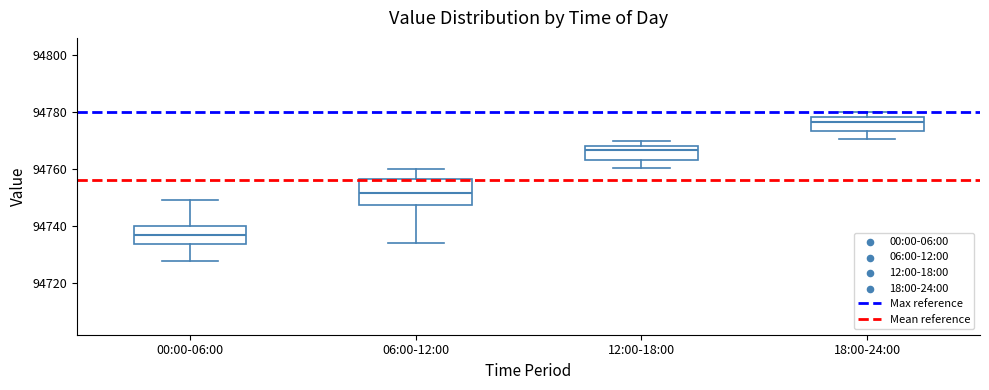

Reading left to right, transcribe this box plot: for each box, give where its median line is, the range the box spans, and where its two whiskers end, as read against the y-axis. The values are not printed on the chart, so give them approximately, as read against the axis.

00:00-06:00: median 94738, box 94734 to 94740, whiskers 94728 to 94750
06:00-12:00: median 94752, box 94748 to 94756, whiskers 94734 to 94760
12:00-18:00: median 94766, box 94764 to 94768, whiskers 94760 to 94770
18:00-24:00: median 94776, box 94774 to 94778, whiskers 94770 to 94780